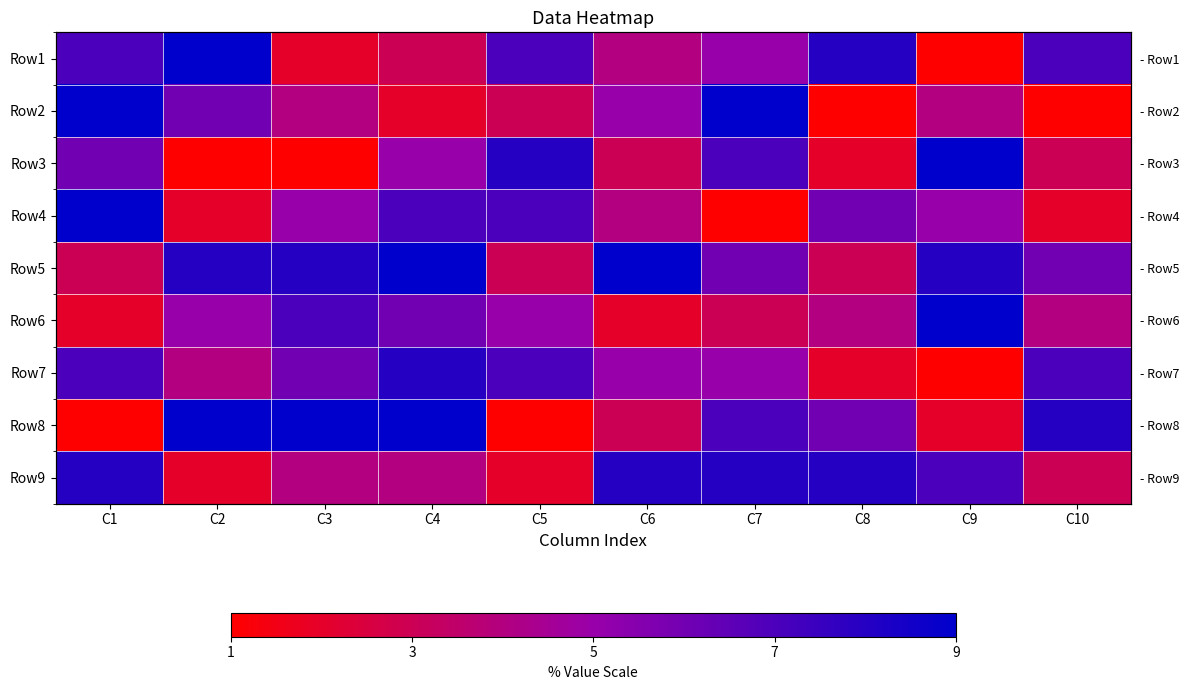

Is it true that Row3 equals 3 at C6?

True